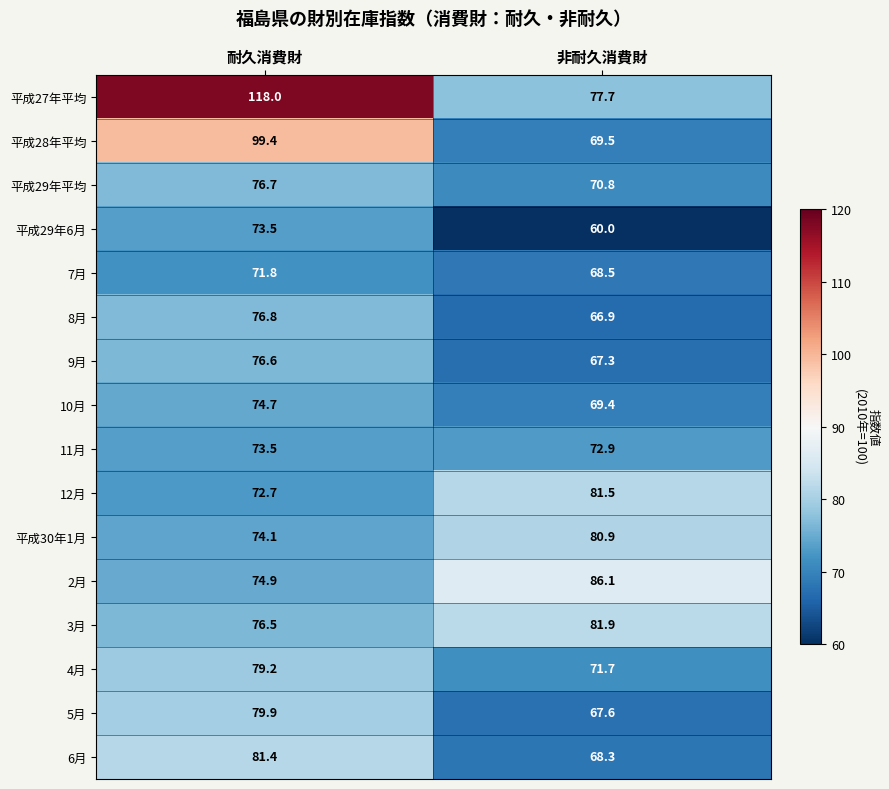

Between 耐久消費財 and 非耐久消費財, which series saw the biggest shift?

平成27年平均